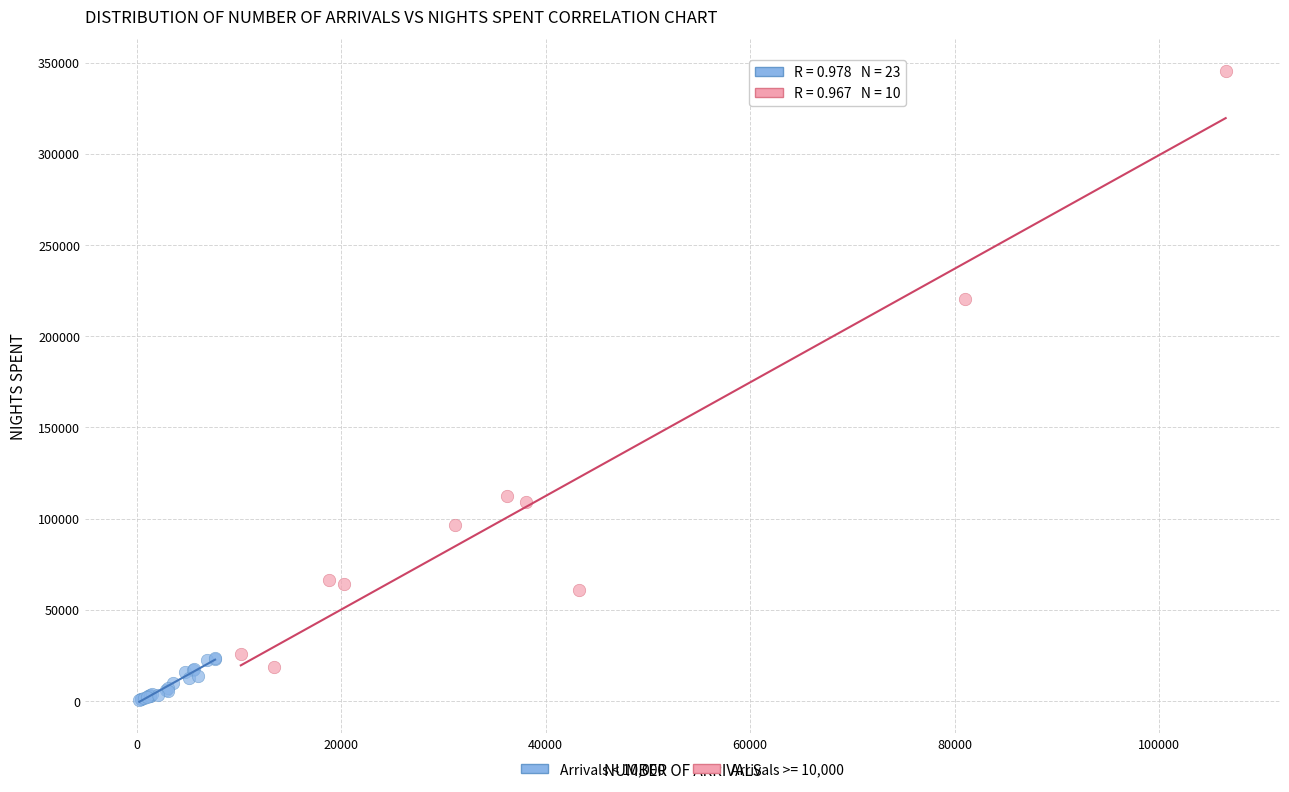

Which series reaches the minimum Y coordinate?

Arrivals < 10,000